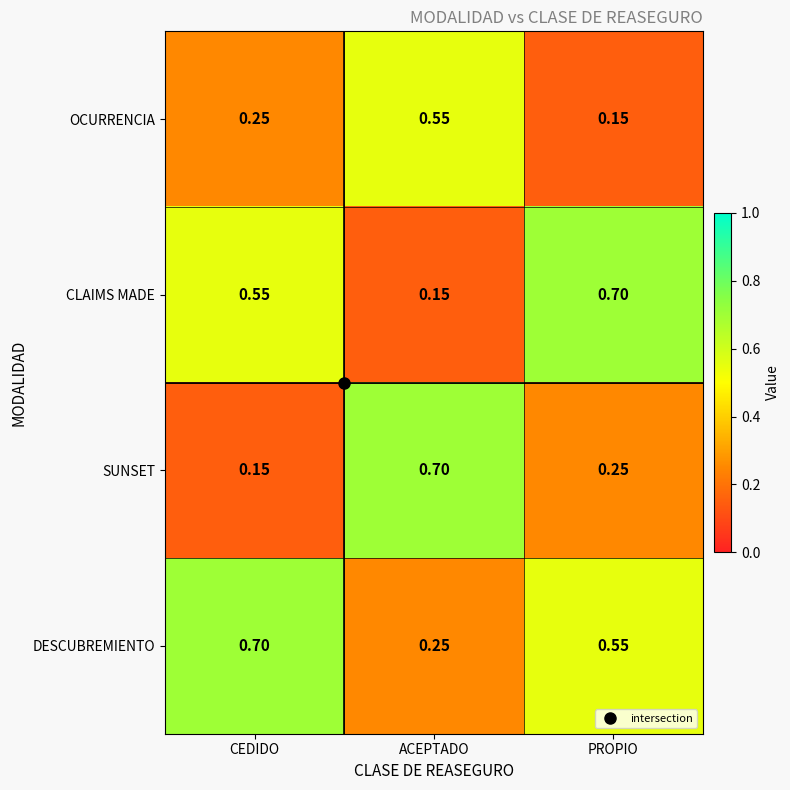

List the series in order of their overall mean, highest first.

DESCUBREMIENTO, CLAIMS MADE, SUNSET, OCURRENCIA